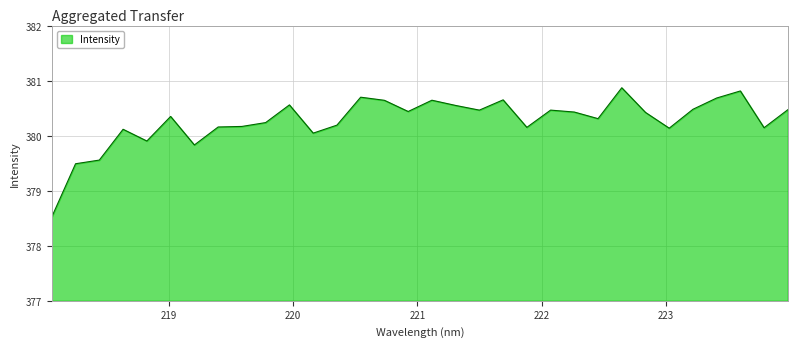

What is the maximum value shown in the chart?

380.9